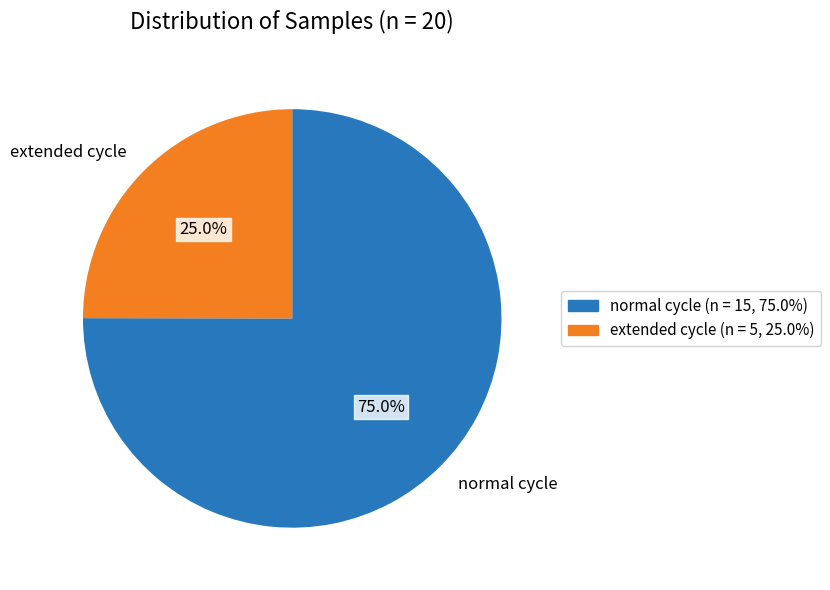

How many segments does this pie chart have?

2